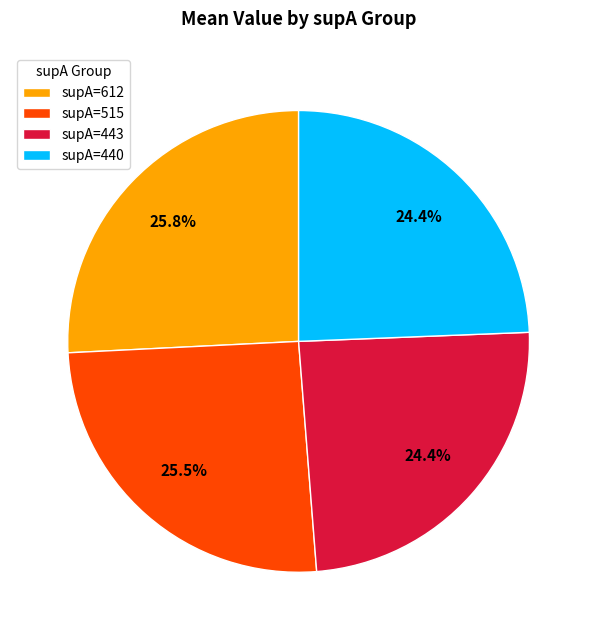

Count the number of slices in the pie.

4